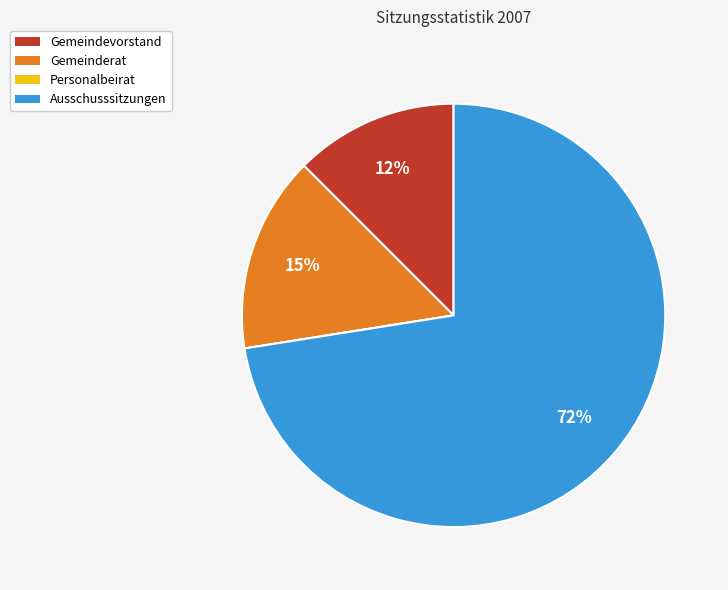

Is there a majority slice in this chart?

Yes